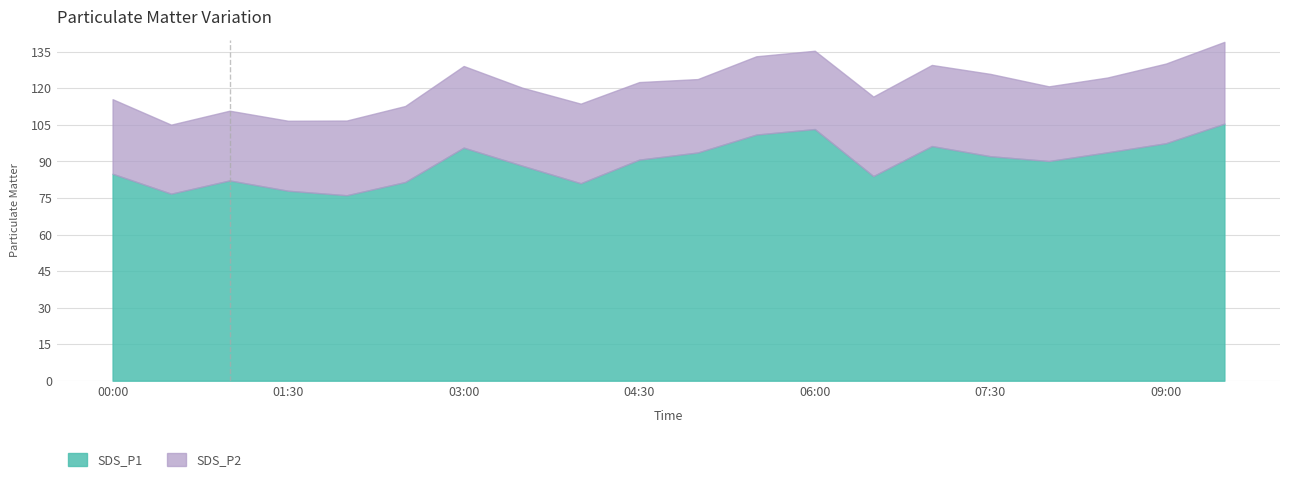

What is the label of the 20th point from the right?

00:00